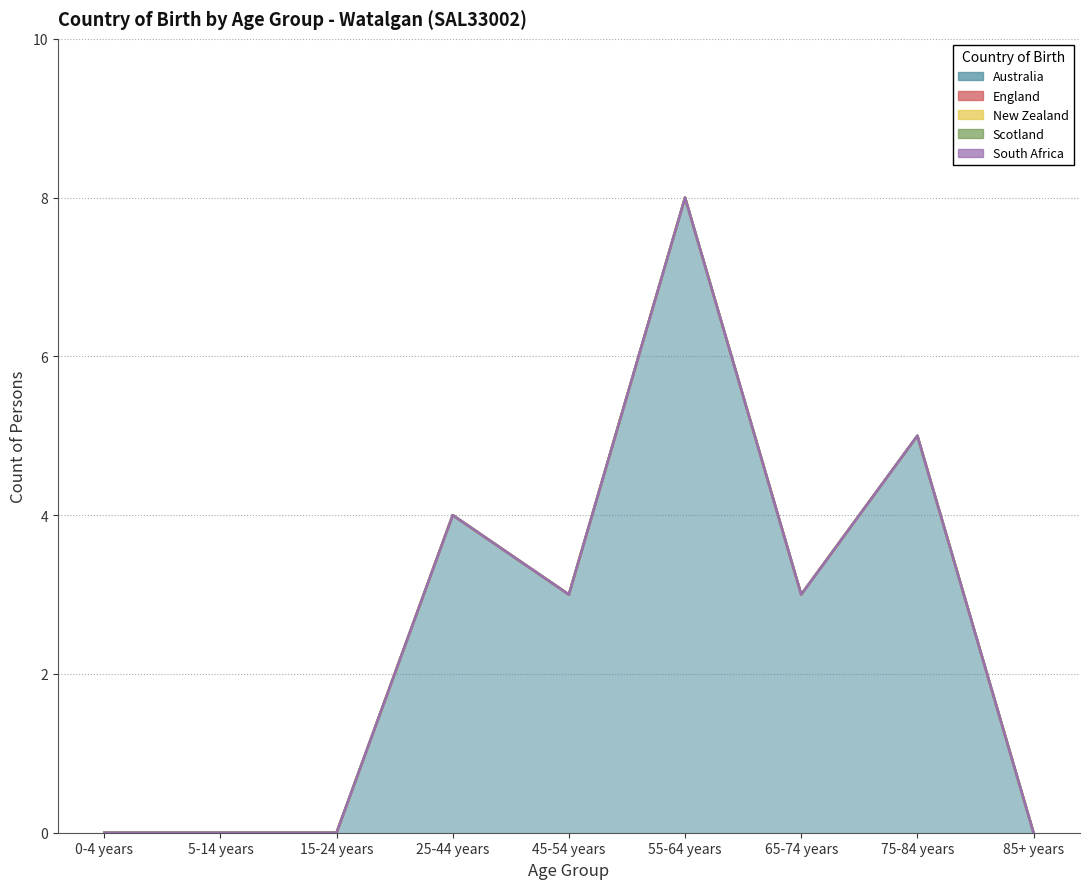

Is it true that Australia equals 4 at 25-44 years?

True